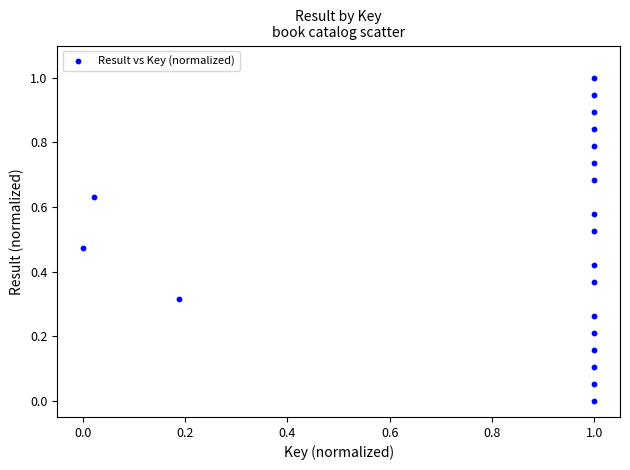

What is the range of Y values (max minus min)?

1.0